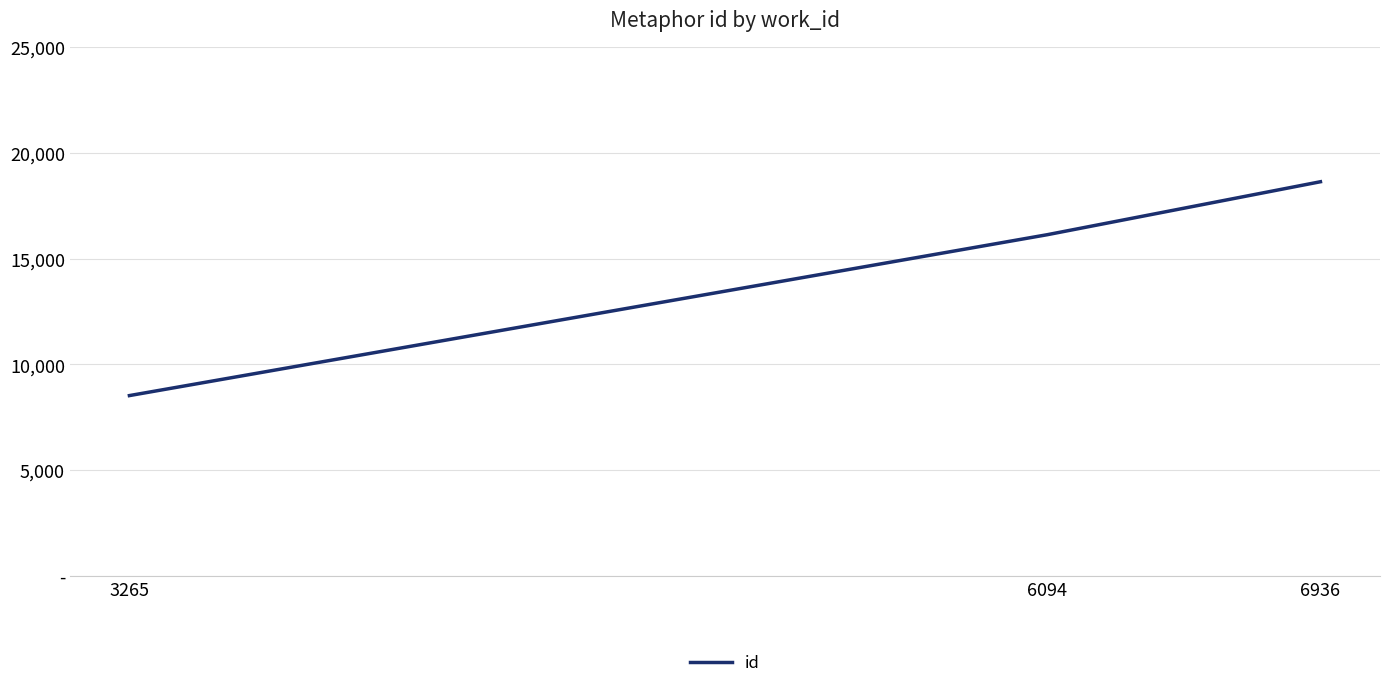

Reading right to left, what are all the values shown in this chart?

6936=18633	6094=16129	3265=8523